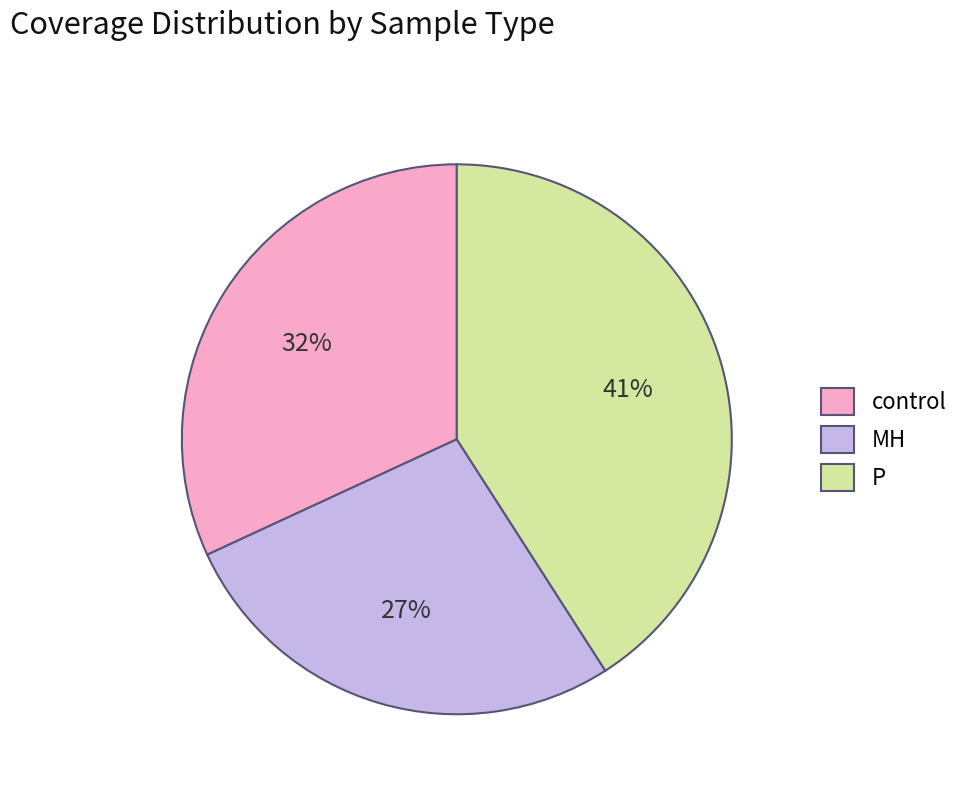

How many segments does this pie chart have?

3